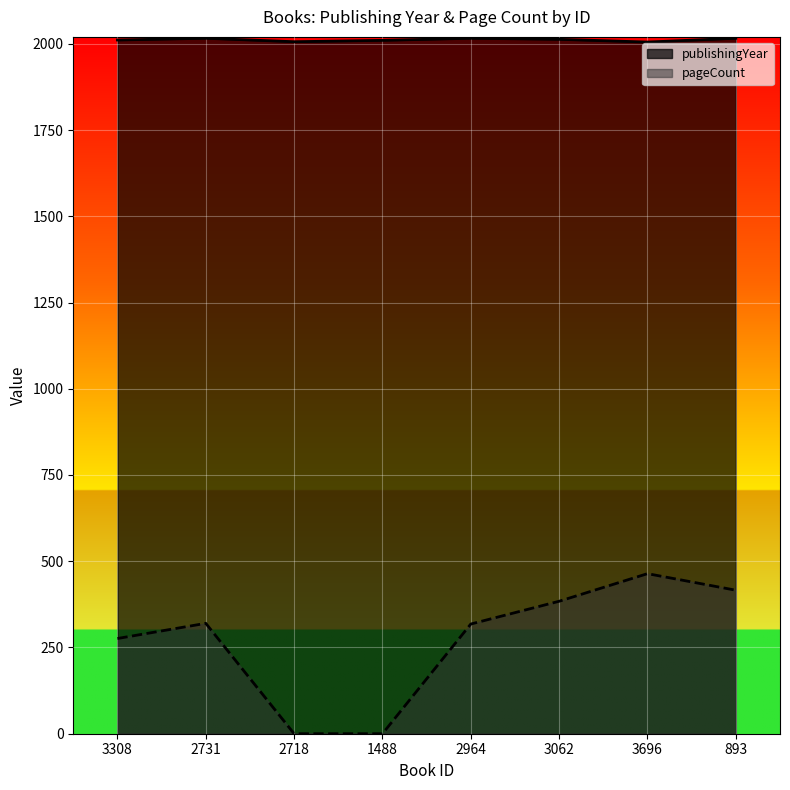

The value of pageCount at 1488 is 0. True or false?

True